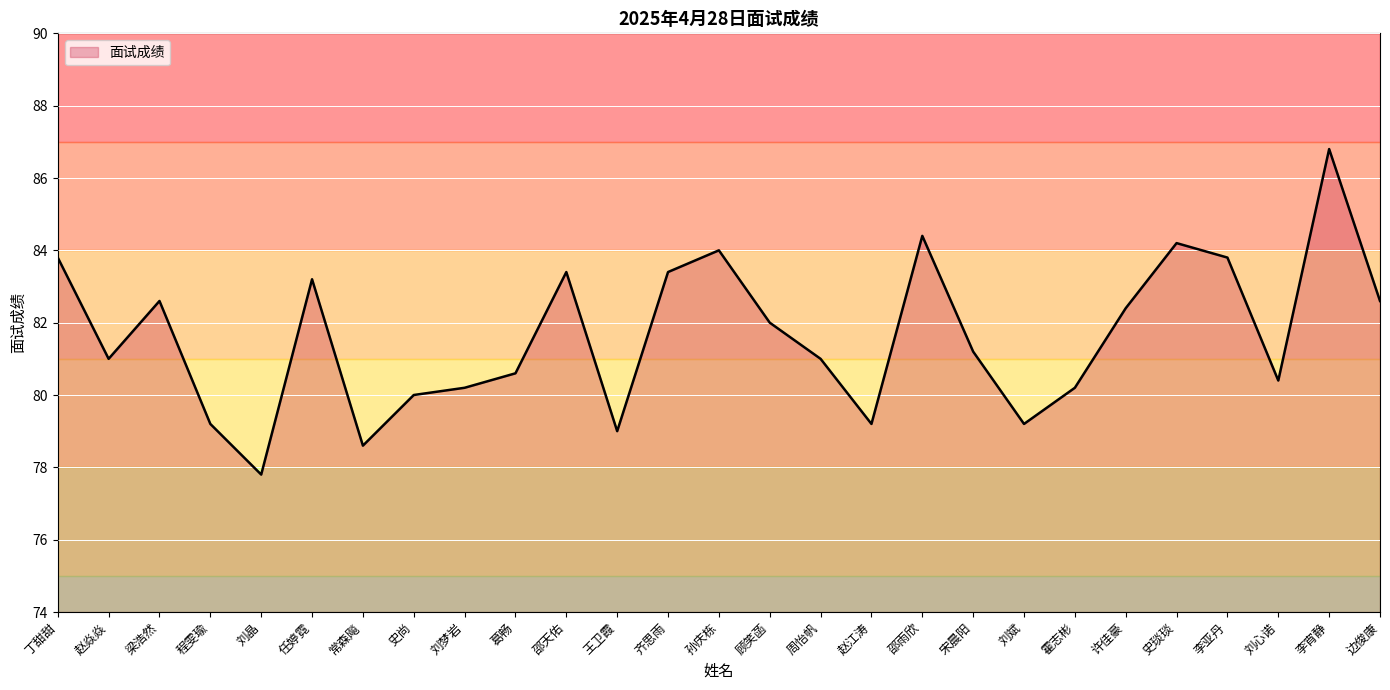

Does the chart have visible grid lines?

Yes